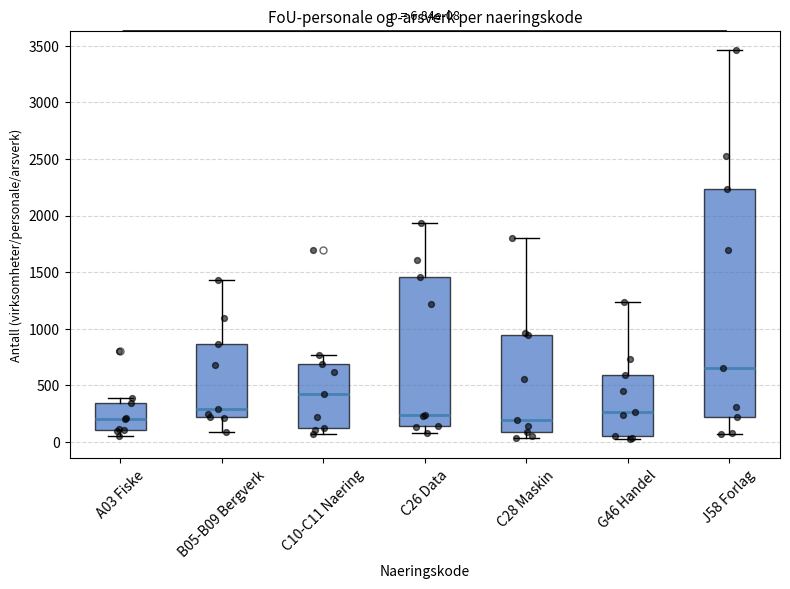

Which box is the tallest, from its lower edge to its upper edge?

J58 Forlag